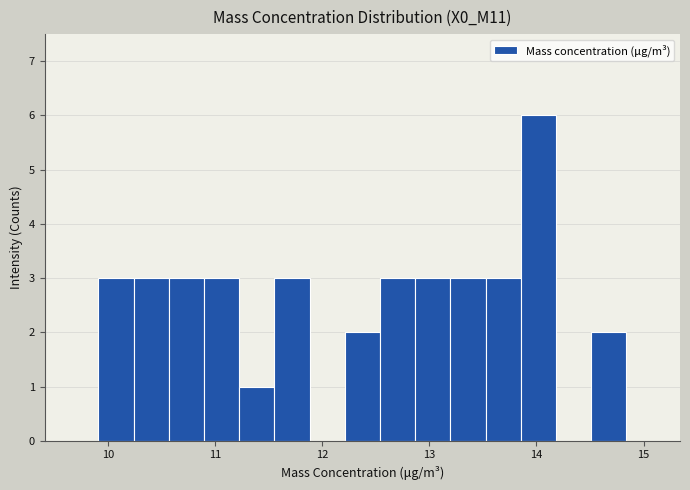

Read against the x-axis, roughly where is the centre of the tallest bar?

14.0